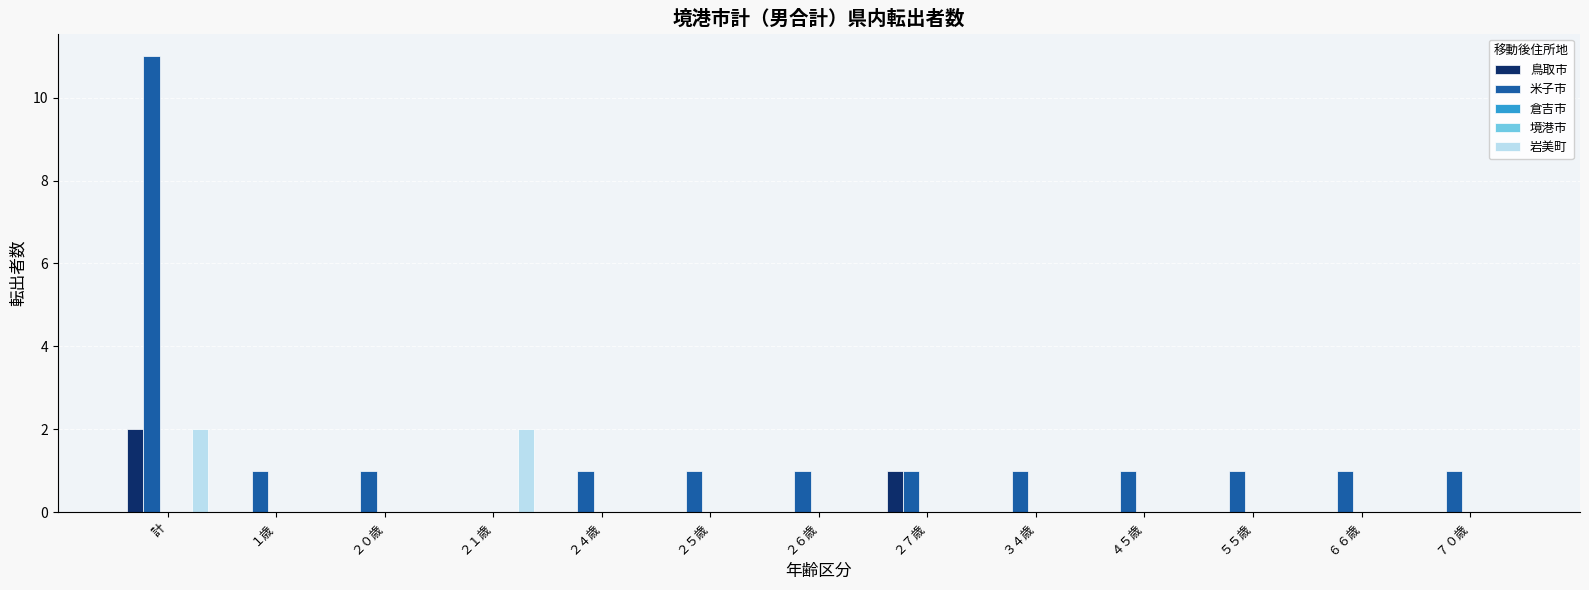

At which category is the sum across all series the highest?

計